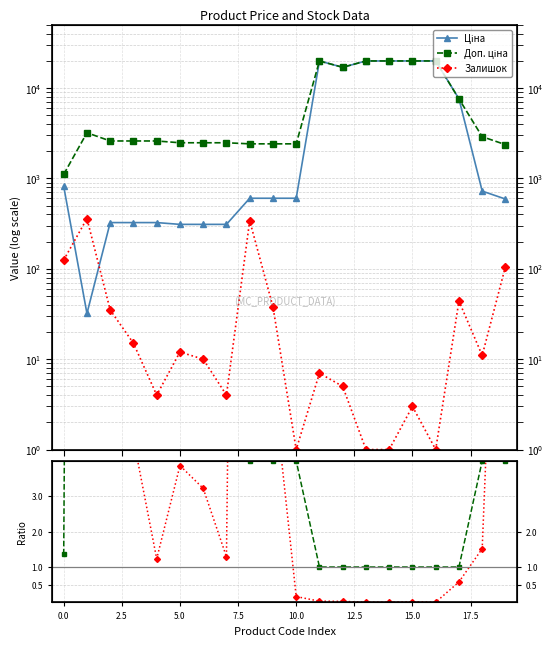

True or false: Доп. ціна and Залишок cross at least once.

False